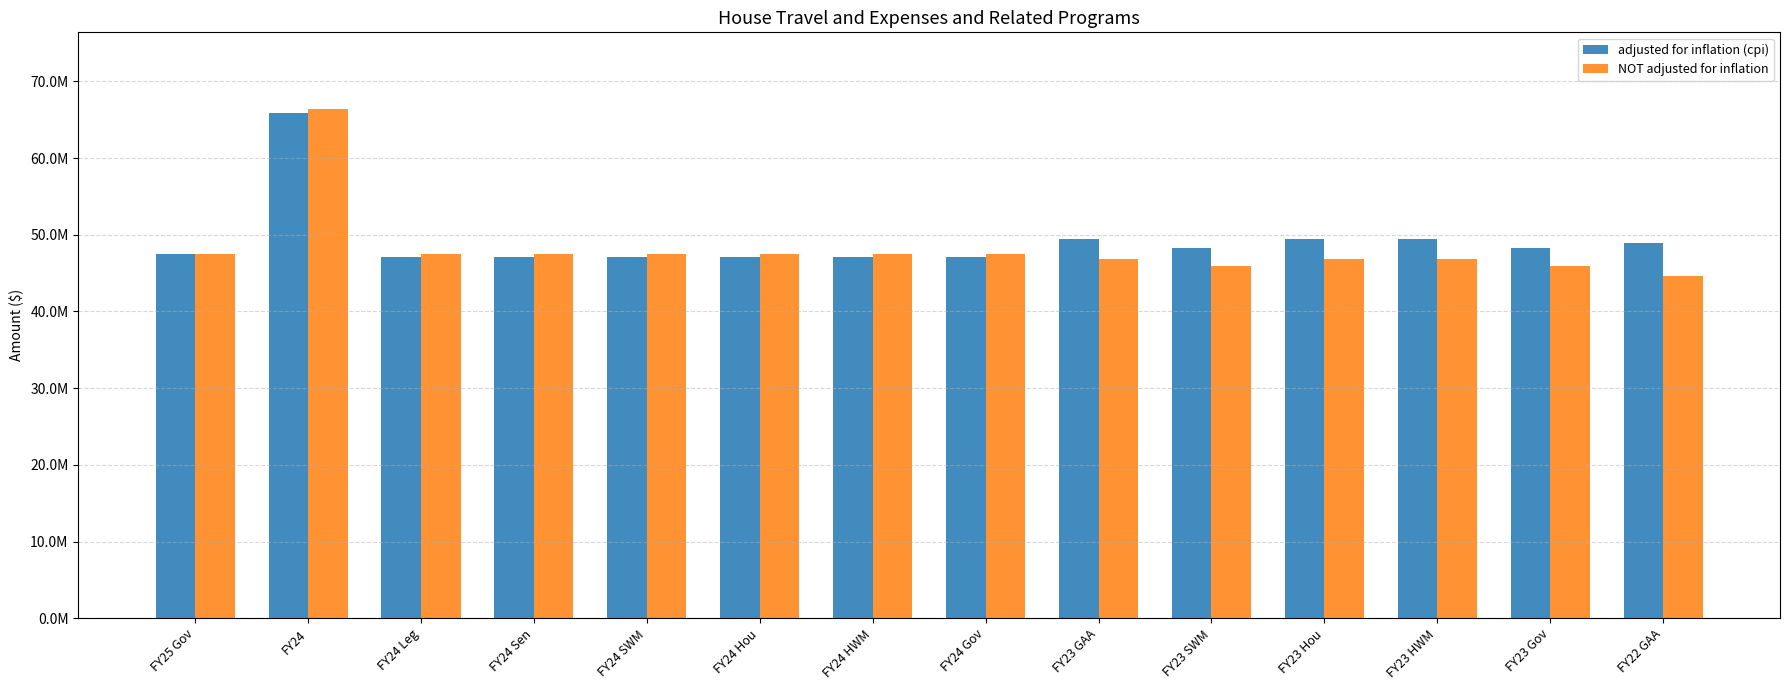

Between FY24 Sen and FY23 HWM, which series saw the biggest shift?

adjusted for inflation (cpi)